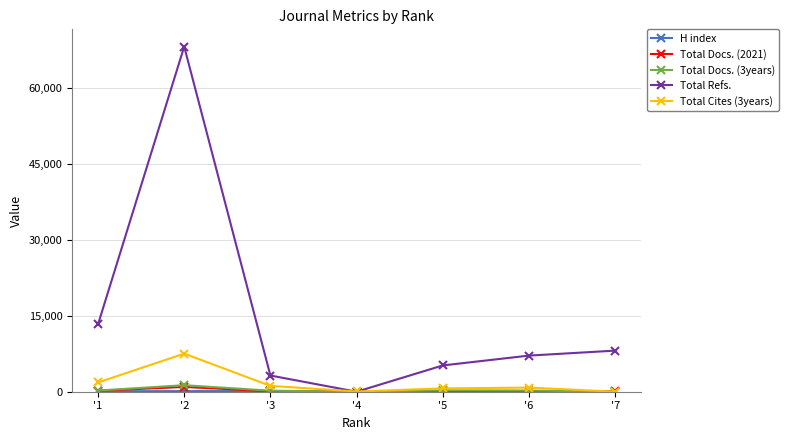

What is the average value of the Total Docs. (3years) series?

321